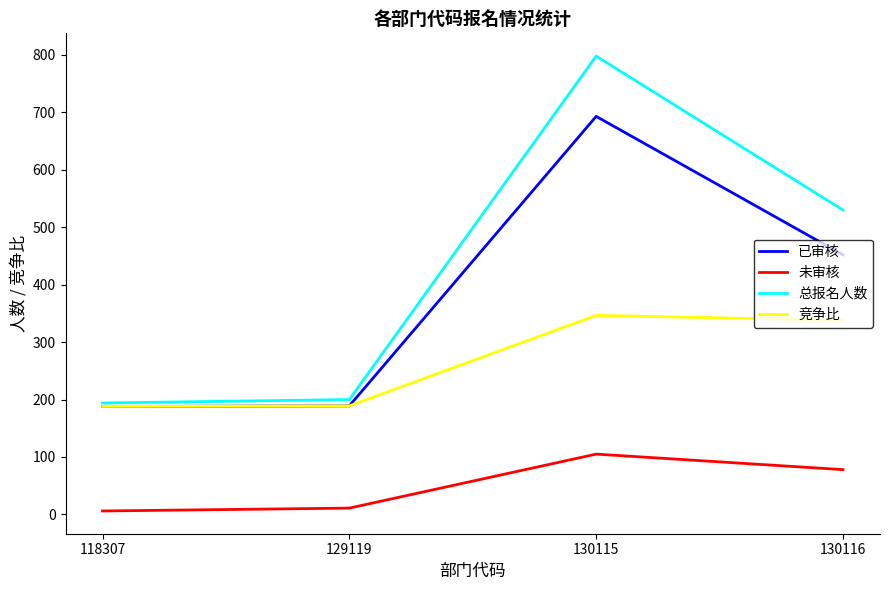

At which category does the chart reach its peak across all series?

130115